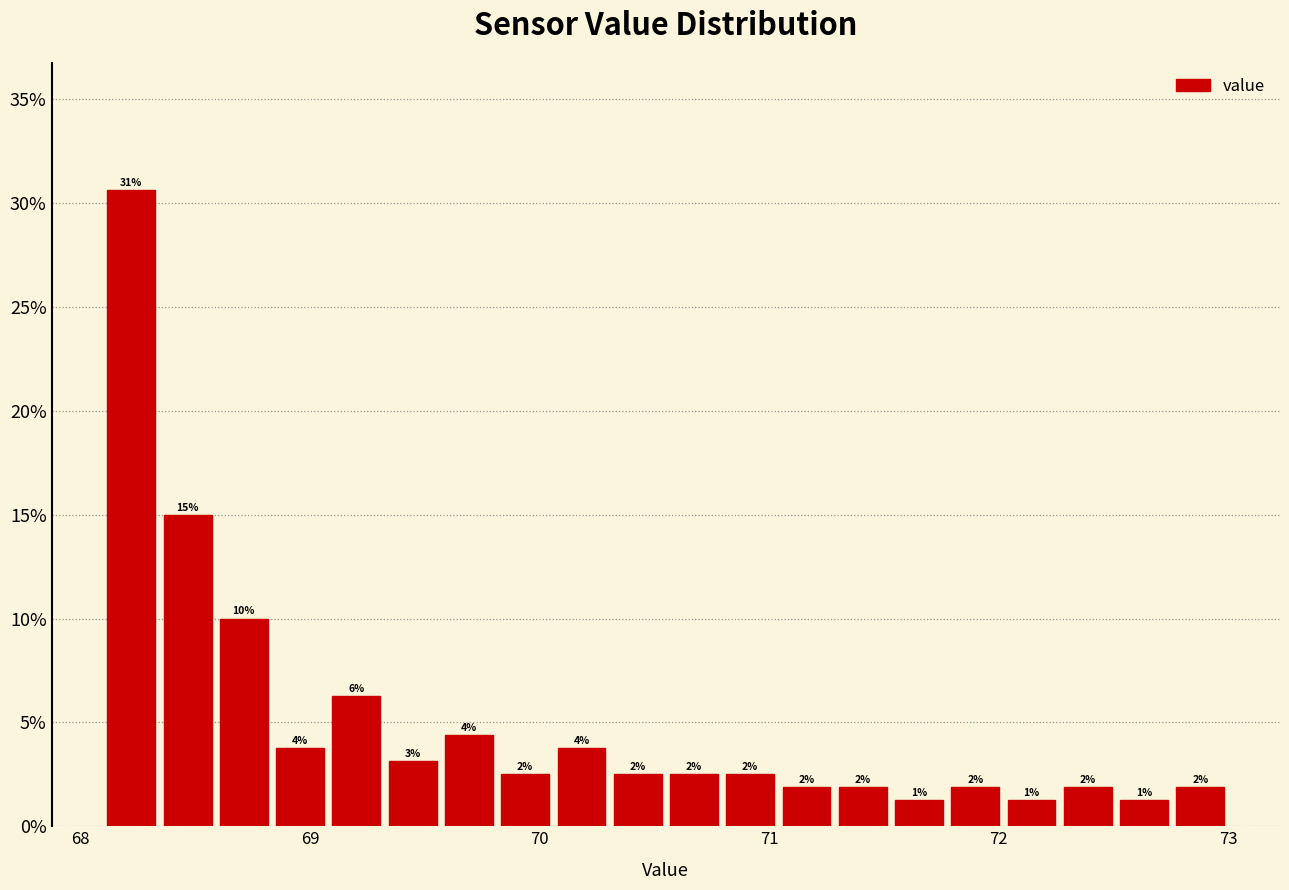

Read against the x-axis, roughly where is the centre of the tallest bar?

68.2